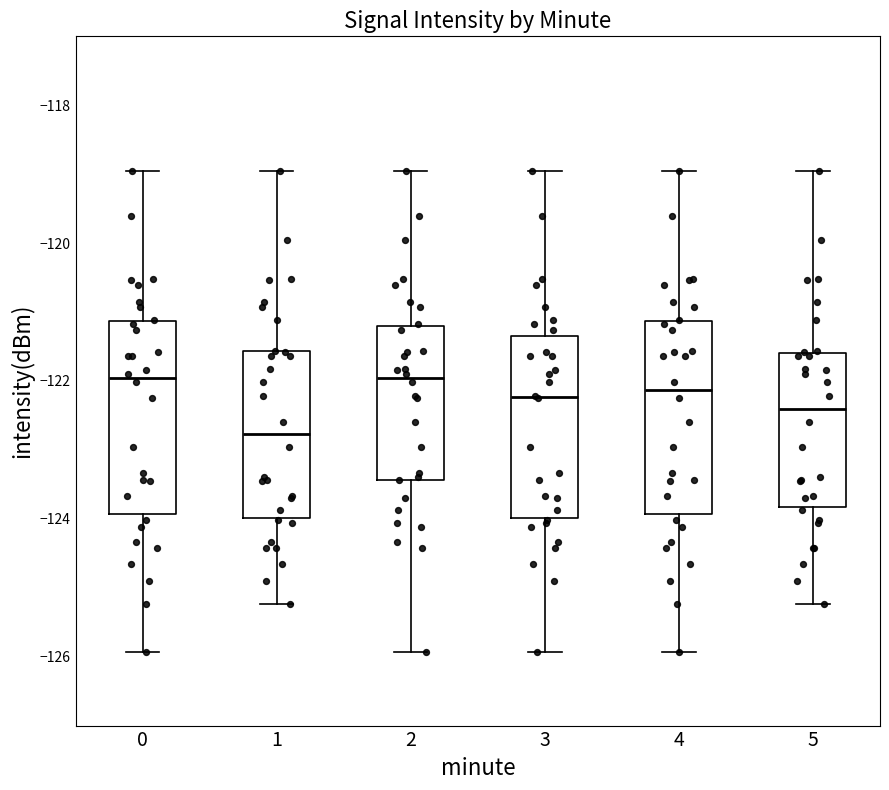

Reading left to right, transcribe this box plot: for each box, give where its median line is, the range the box spans, and where its two whiskers end, as read against the y-axis. The values are not printed on the chart, so give them approximately, as read against the axis.

0: median -122.0, box -124.0 to -121.2, whiskers -126.0 to -119.0
1: median -122.8, box -124.0 to -121.6, whiskers -125.2 to -119.0
2: median -122.0, box -123.4 to -121.2, whiskers -126.0 to -119.0
3: median -122.2, box -124.0 to -121.4, whiskers -126.0 to -119.0
4: median -122.2, box -124.0 to -121.2, whiskers -126.0 to -119.0
5: median -122.4, box -123.8 to -121.6, whiskers -125.2 to -119.0